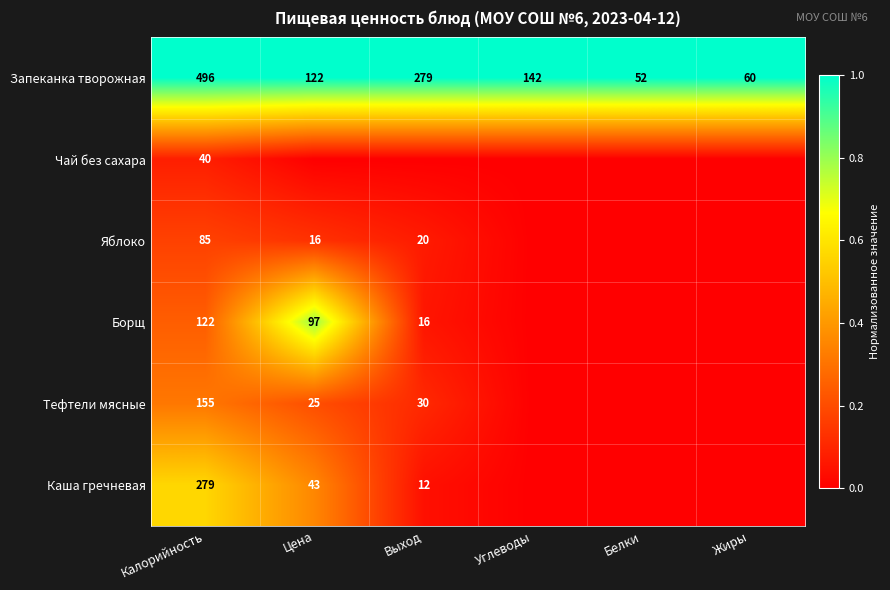

How many data points does each series have?

6